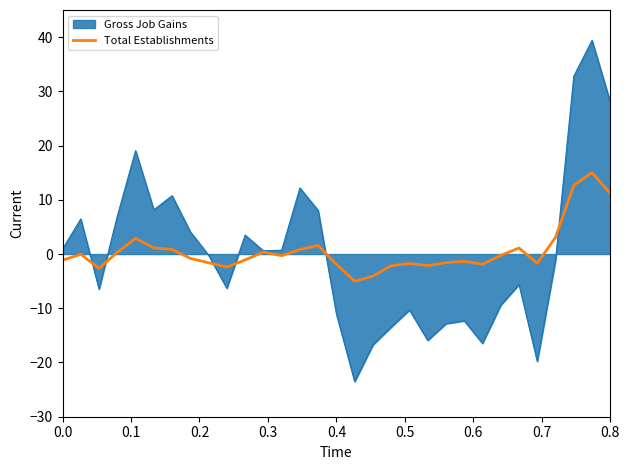

What is the highest value of the Gross Job Gains series?

39.4